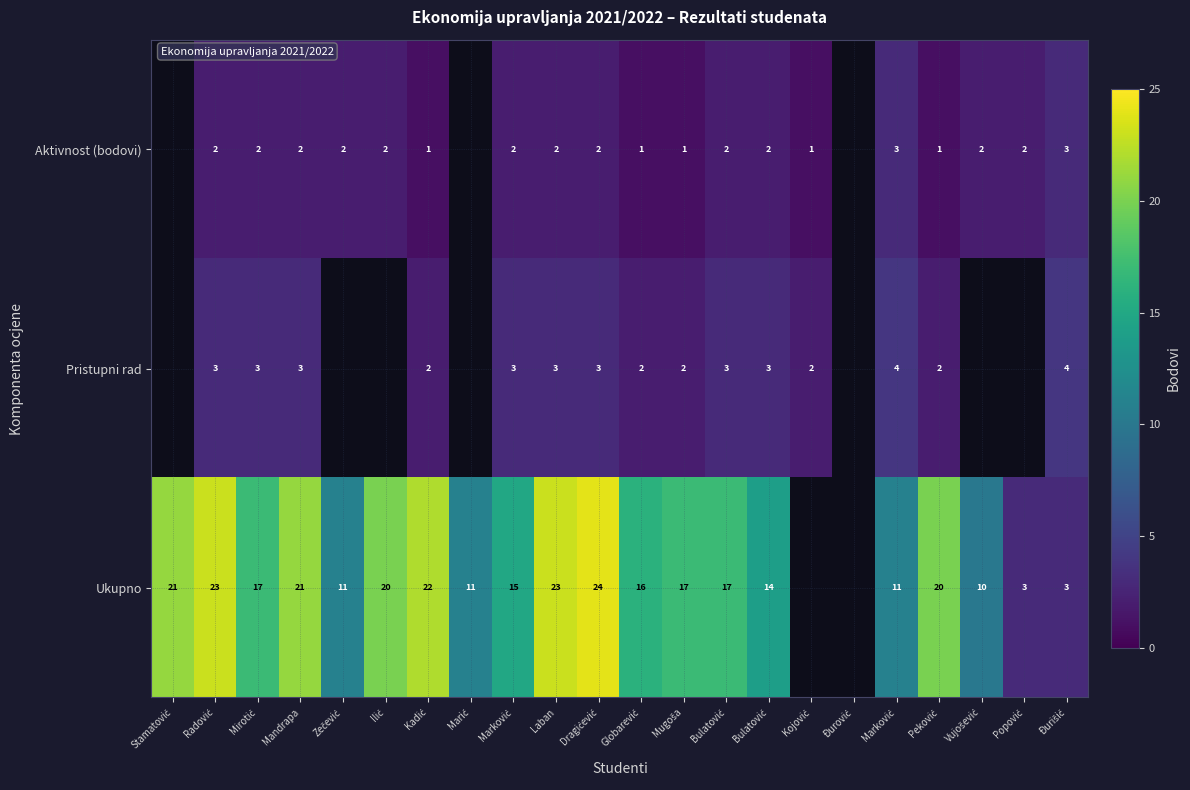

What is the total value across all series at Peković?

23.0